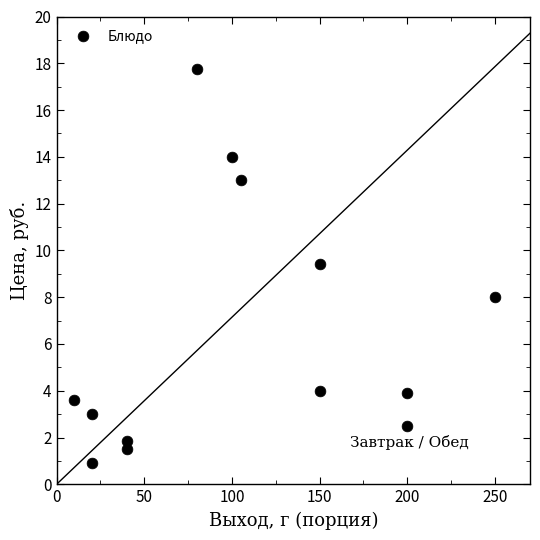

What Y value in the scatter plot is closest to 9?

9.4